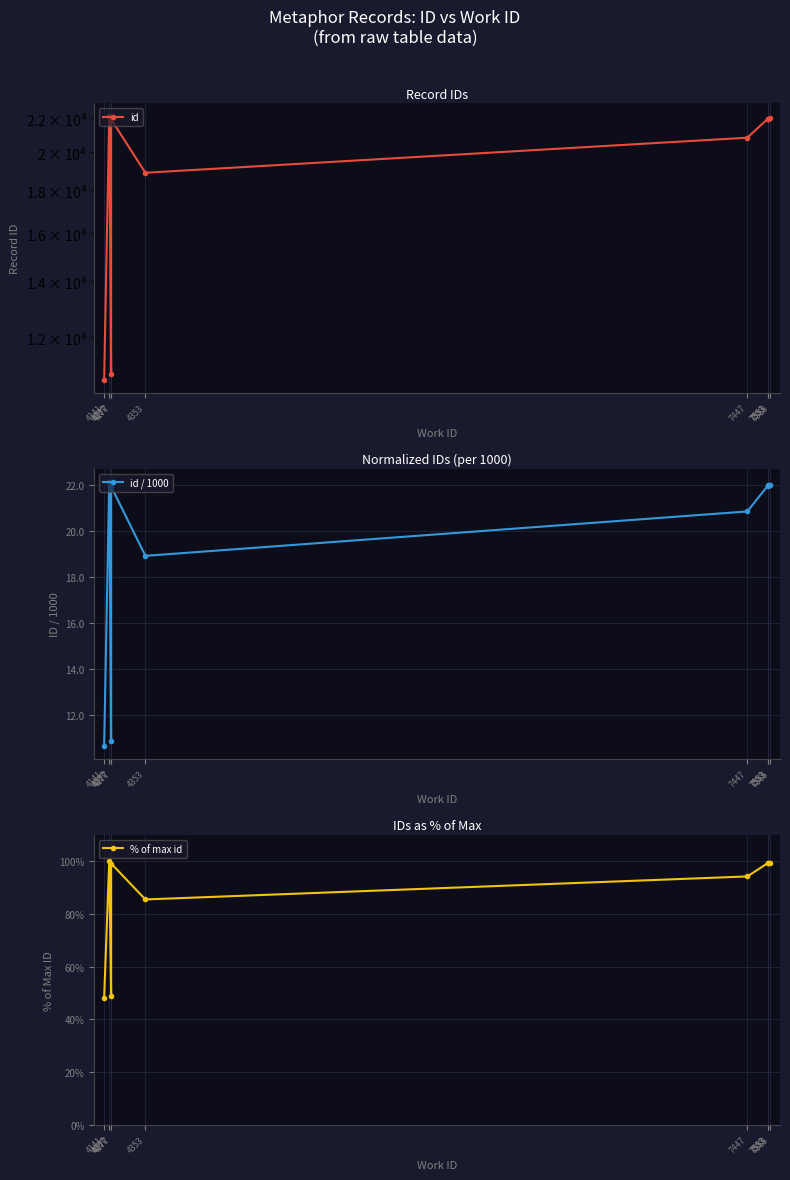

True or false: id / 1000 and id cross at least once.

False